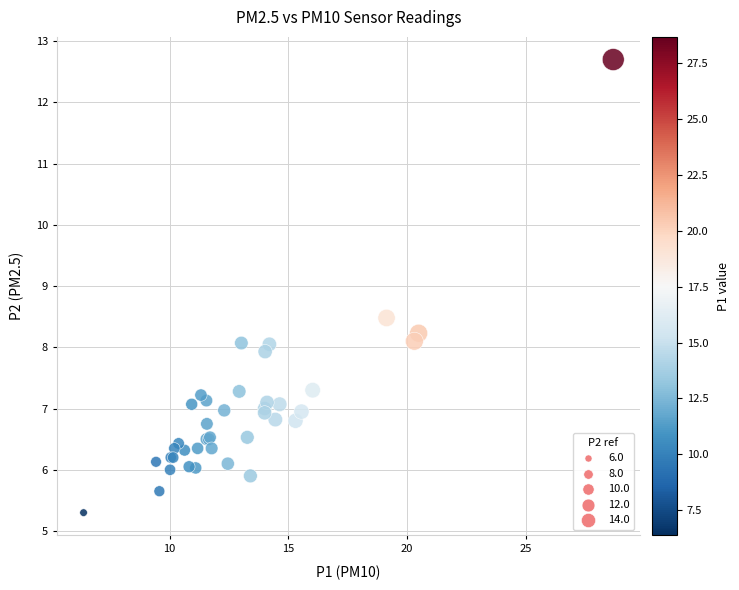

What Y value in the scatter plot is closest to 9?

8.5